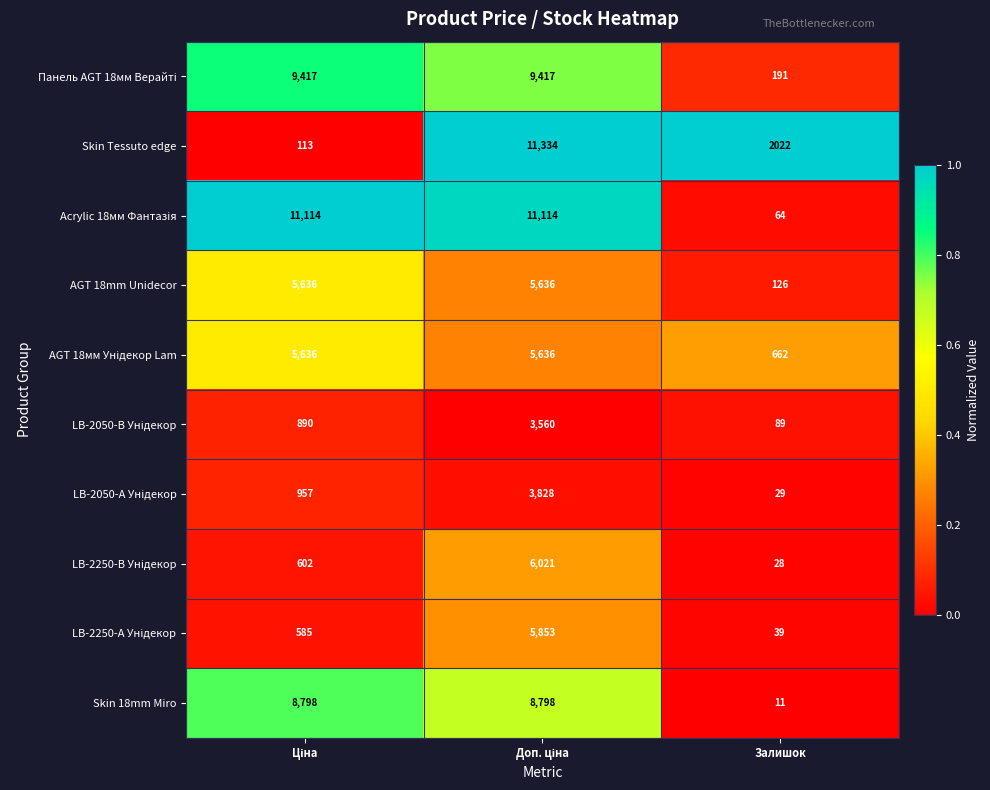

What is the greatest value displayed?

11334